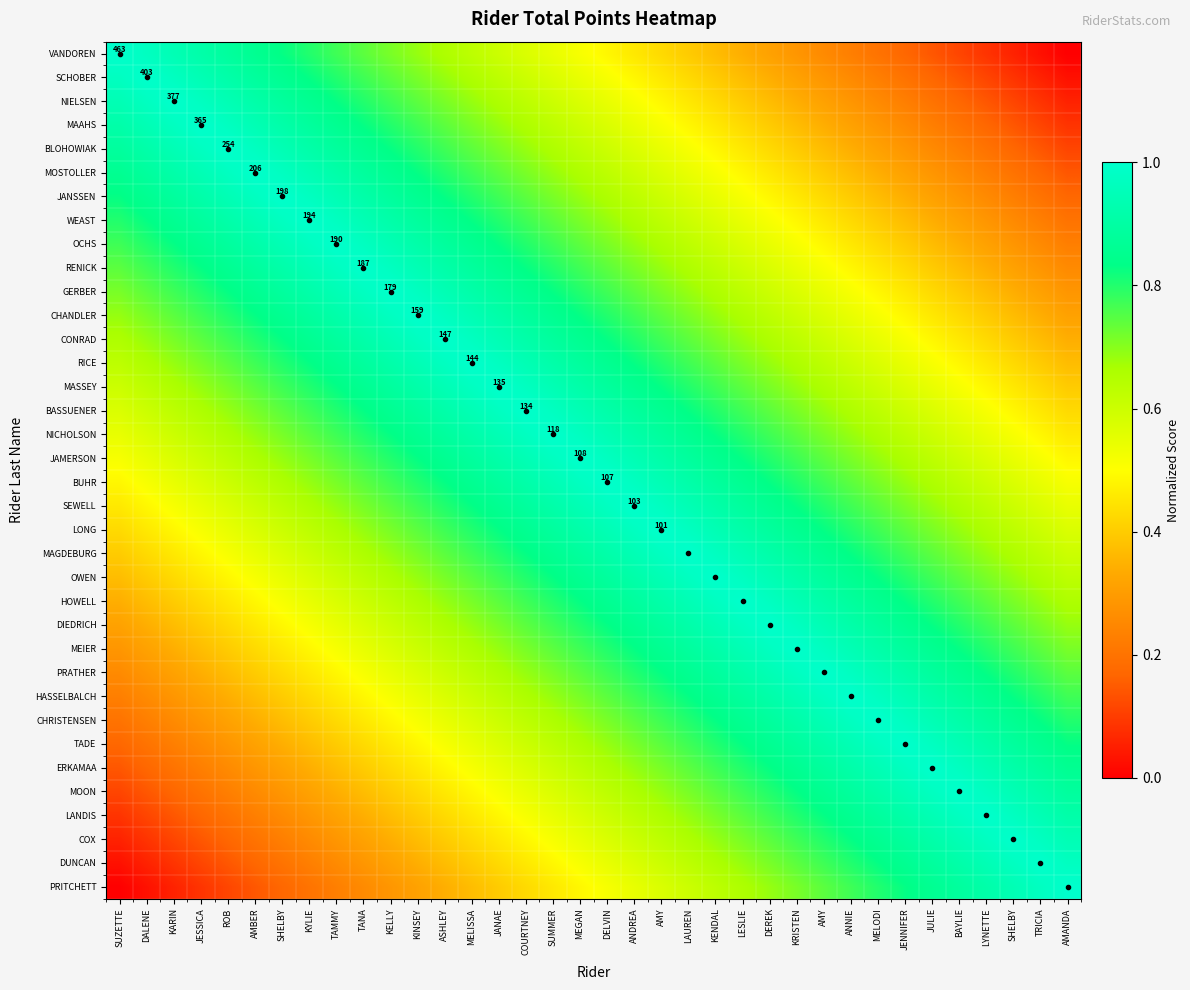

What is the approximate value of MOON at JENNIFER?

0.9